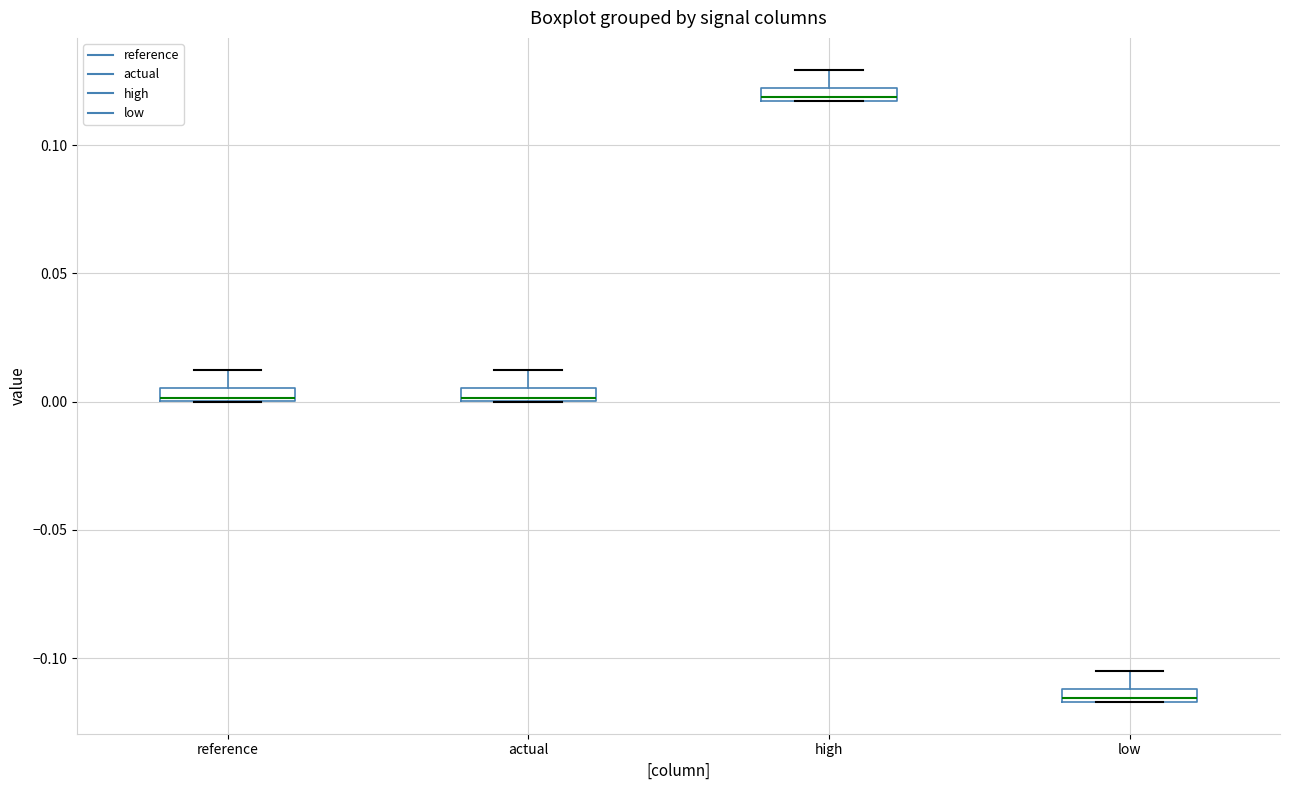

Where is the upper edge of the box for high on the y-axis? The values are not printed on the chart, so give them approximately, as read against the axis.

0.120